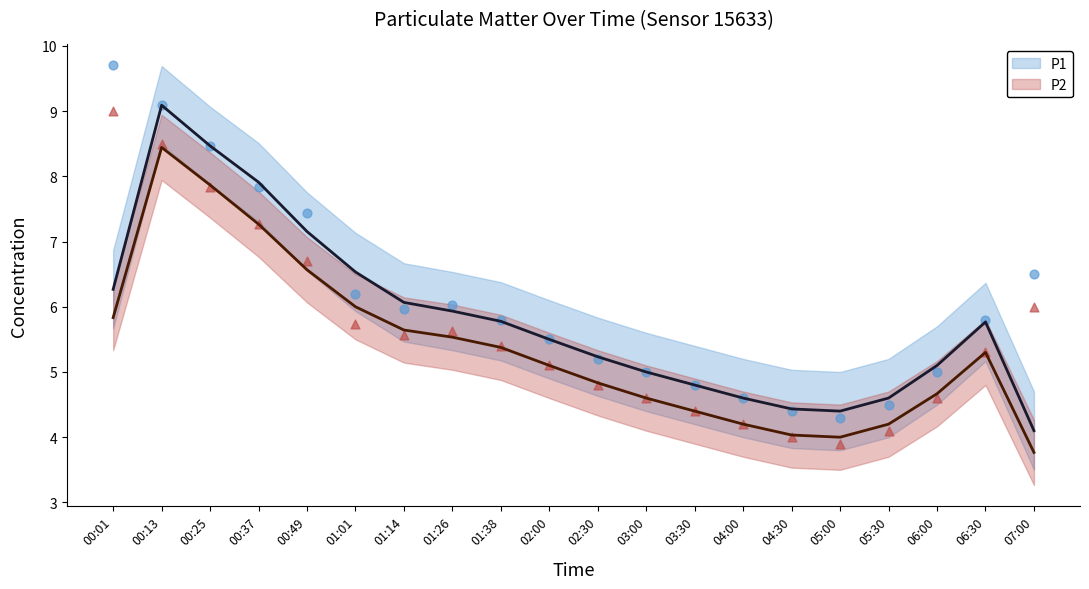

What are all the series names shown in the legend?

P1, P2